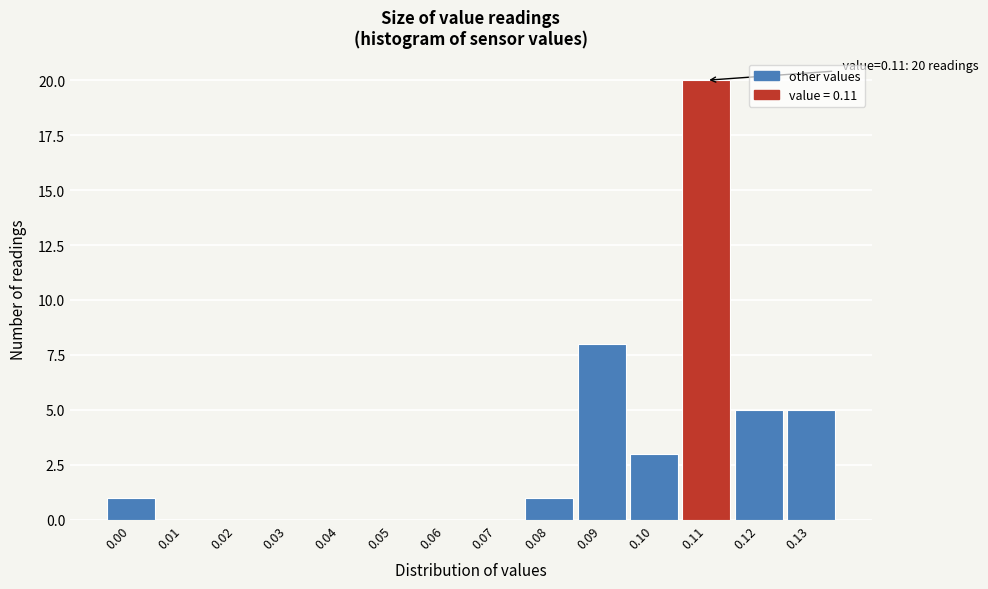

Which range on the x-axis has the tallest bar?

0.105 to 0.115